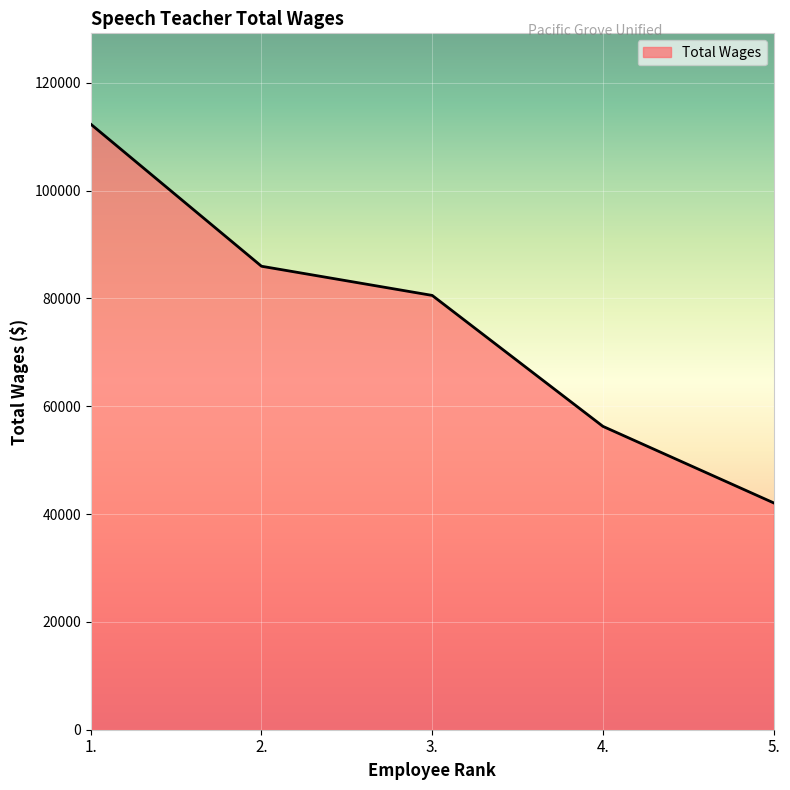

The value at 1. is 188481. True or false?

False